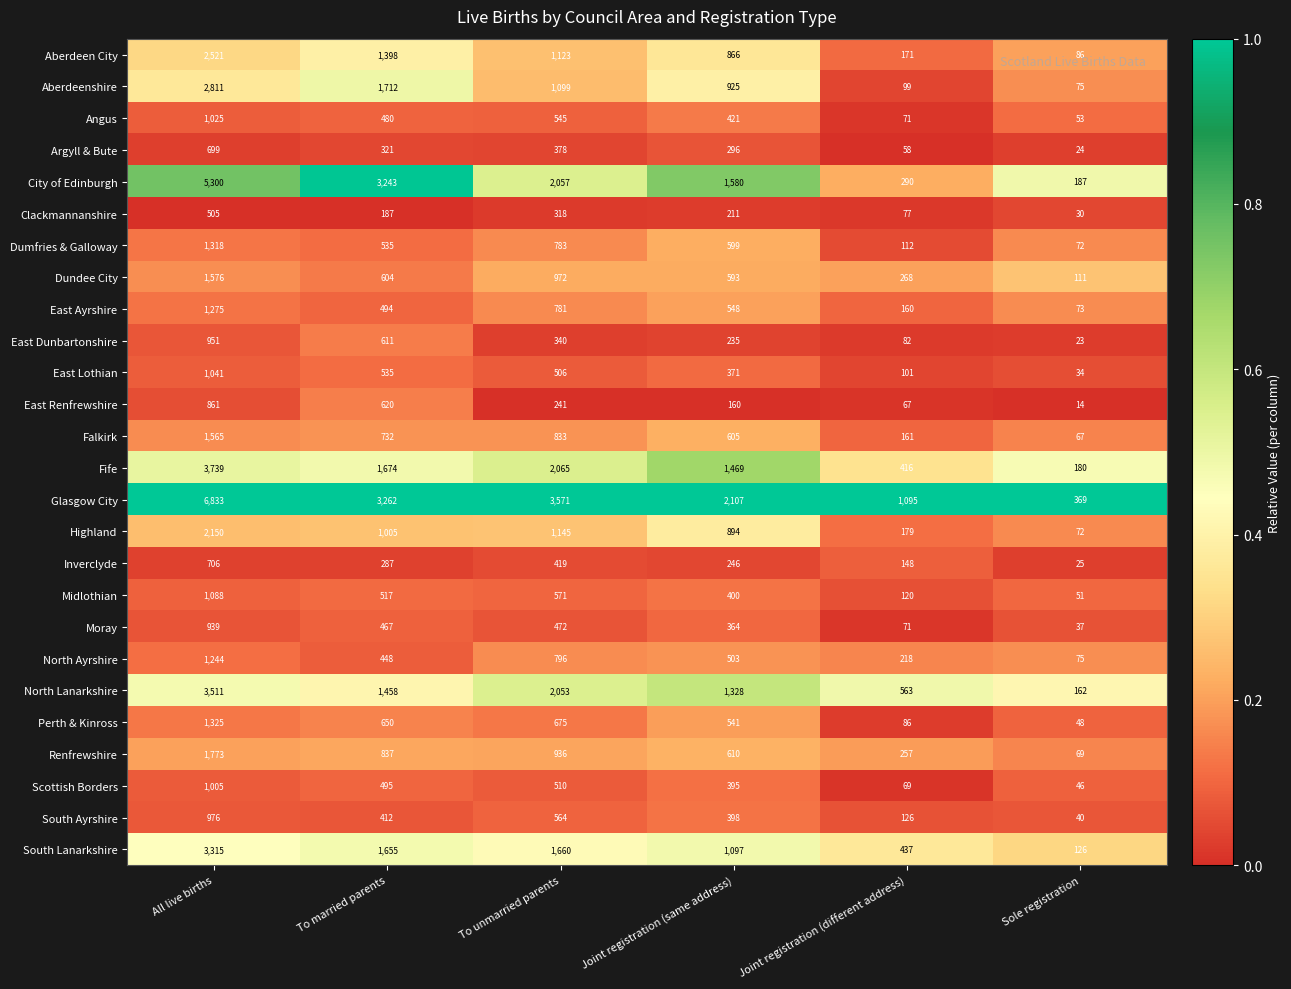

True or false: City of Edinburgh has a value of 290 at Joint registration (different address).

True